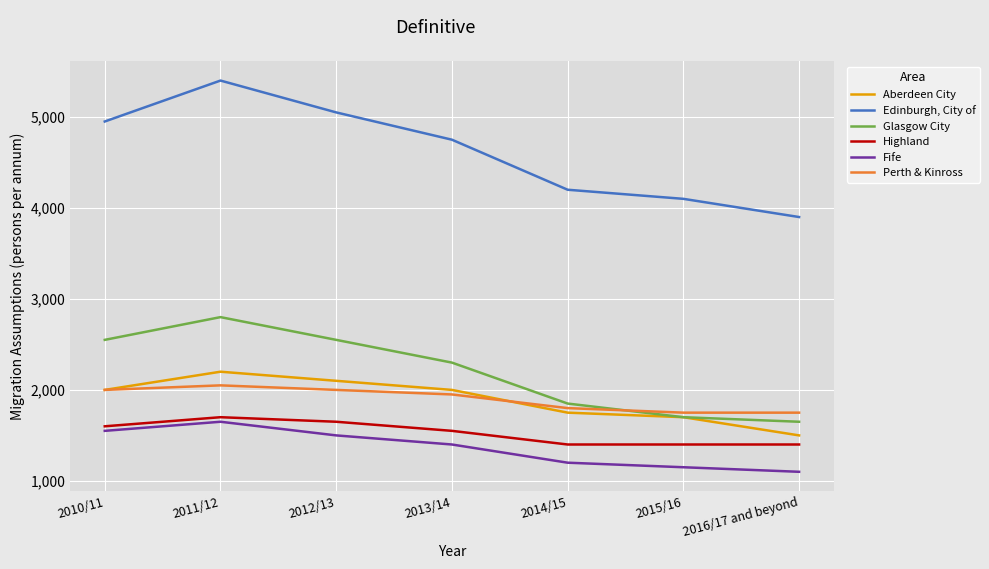

True or false: Edinburgh, City of and Highland cross at least once.

False